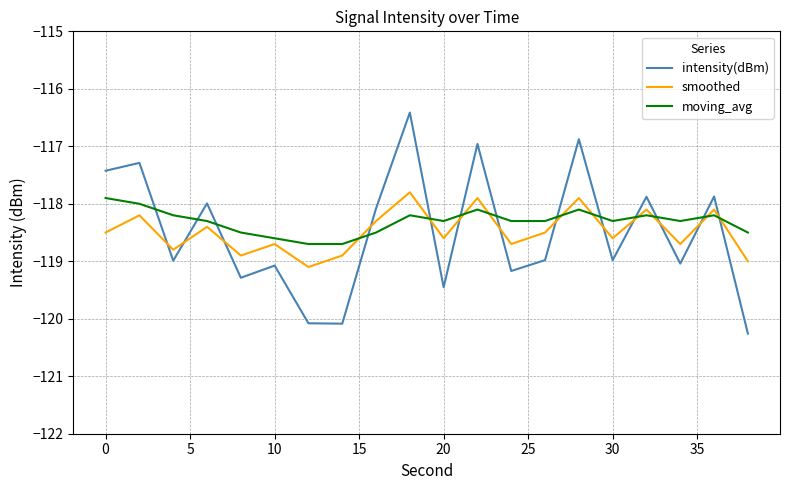

What is the greatest value displayed?

-116.4